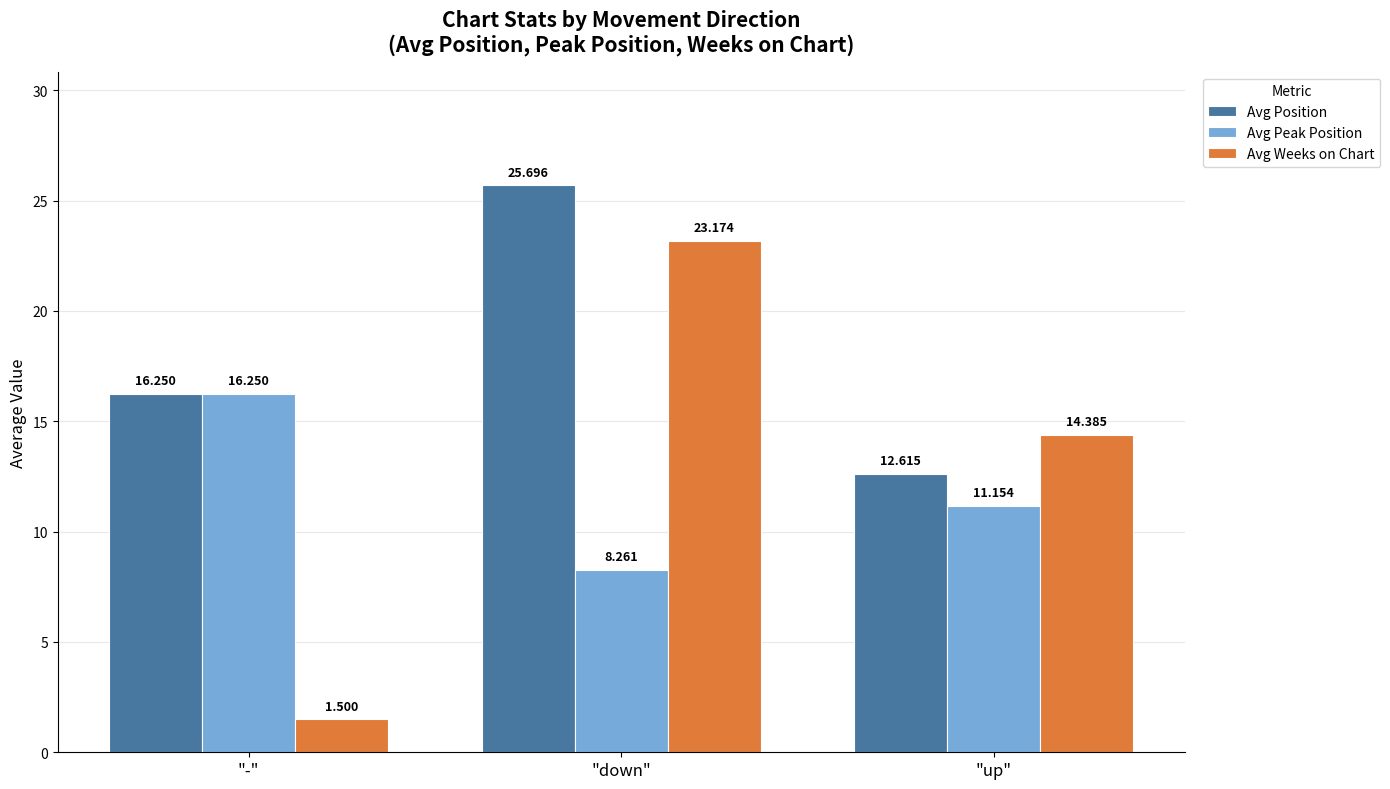

List the series in order of their peak value, highest first.

Avg Position, Avg Weeks on Chart, Avg Peak Position